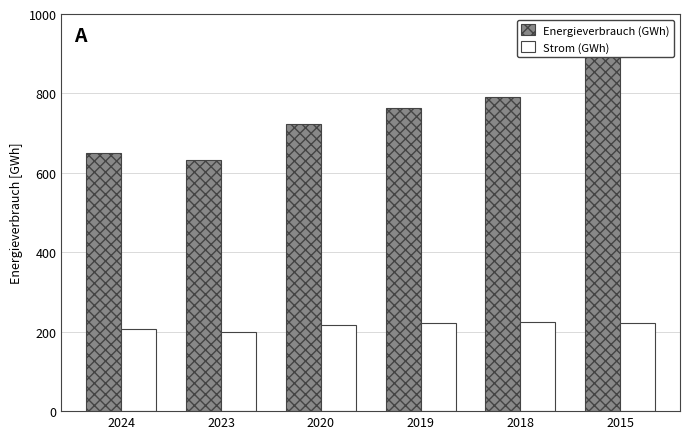

What is the minimum value for Energieverbrauch (GWh)?

633.4